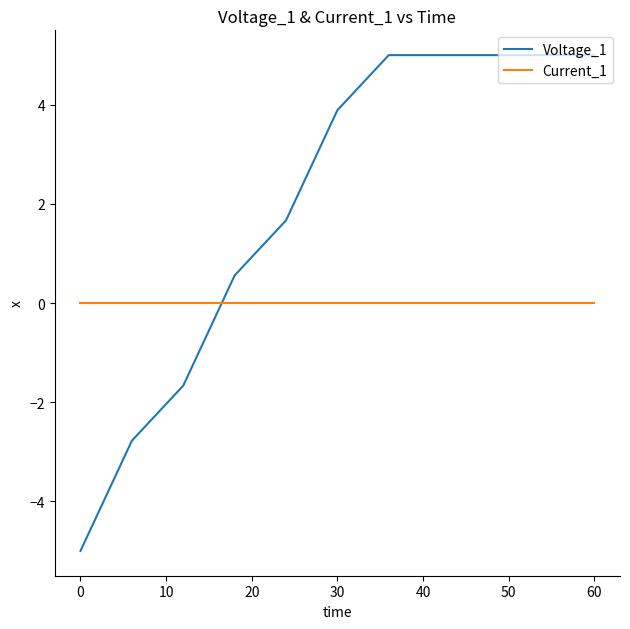

Does the chart have visible grid lines?

No